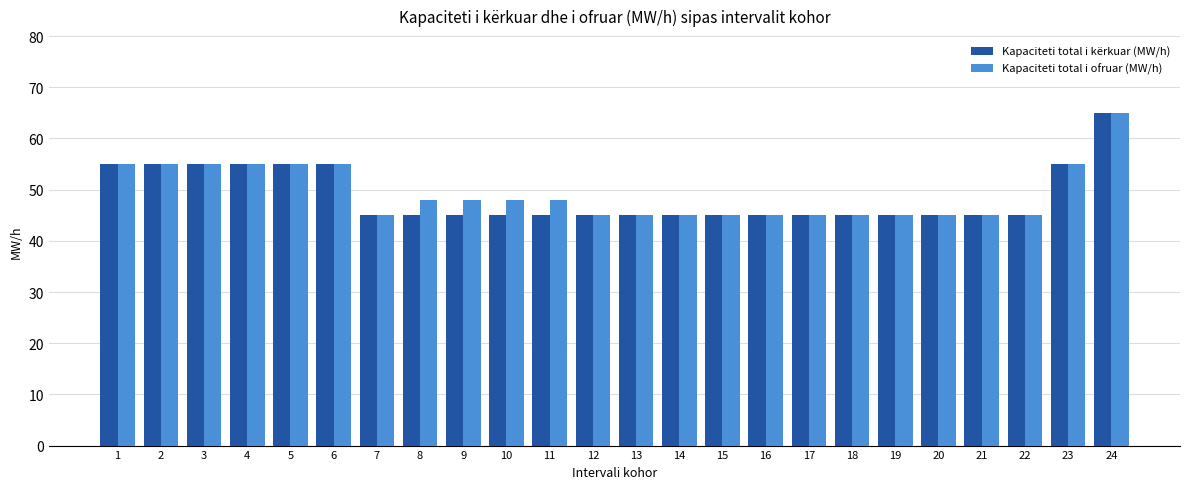

What is the value of the Kapaciteti total i kërkuar (MW/h) bar at the 3rd from the left?

55